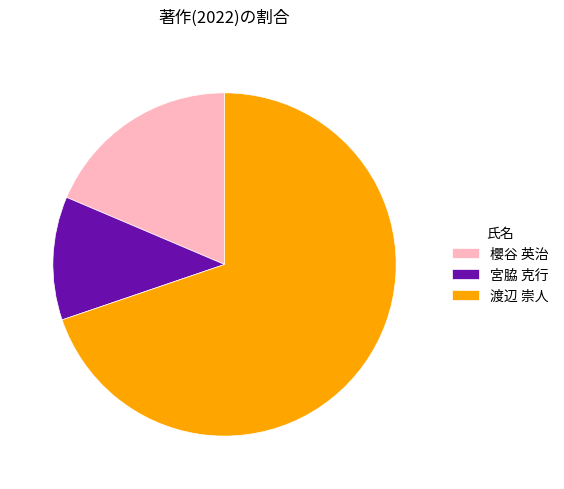

Rank the categories by value from lowest to highest.

宮脇 克行, 櫻谷 英治, 渡辺 崇人